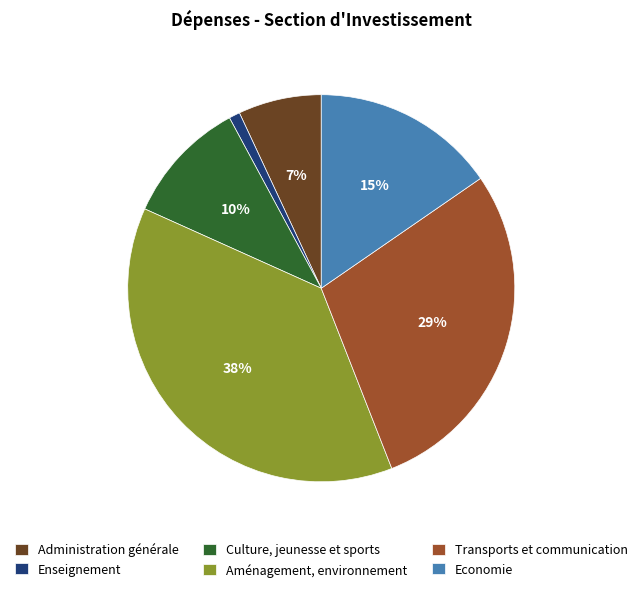

To the nearest percent, what is the difference between the Transports et communication and Administration générale slice percentages?

22%